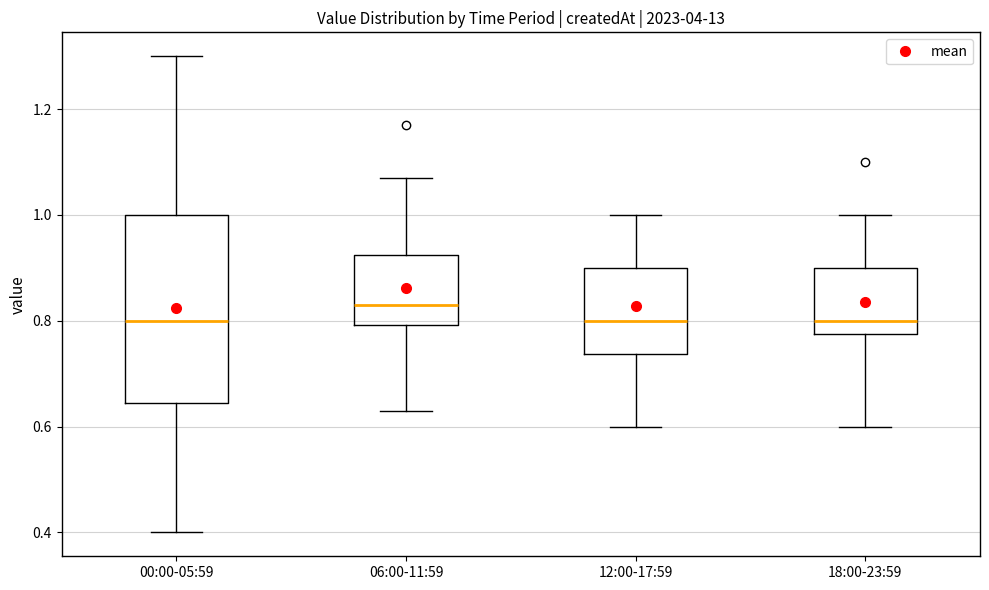

Reading left to right, read every box against the y-axis: the position of its median line, the range the box covers, and the ends of its whiskers. The values are not printed on the chart, so give them approximately, as read against the axis.

00:00-05:59: median 0.80, box 0.64 to 1.00, whiskers 0.40 to 1.30
06:00-11:59: median 0.84, box 0.80 to 0.92, whiskers 0.64 to 1.08
12:00-17:59: median 0.80, box 0.74 to 0.90, whiskers 0.60 to 1.00
18:00-23:59: median 0.80, box 0.78 to 0.90, whiskers 0.60 to 1.00